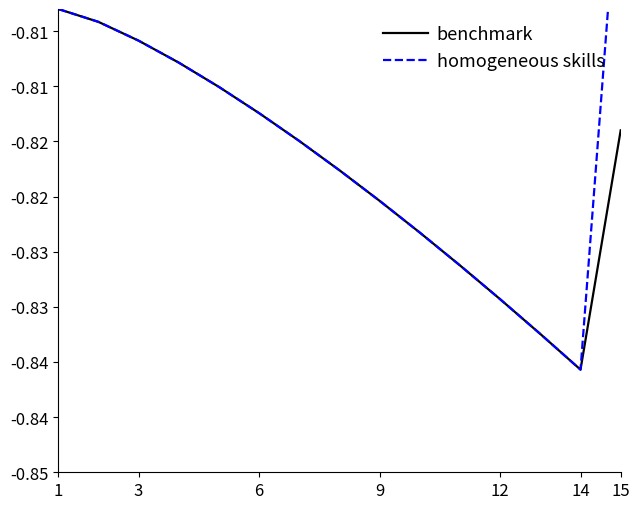

The benchmark series shows -0.8 at 1. True or false?

True